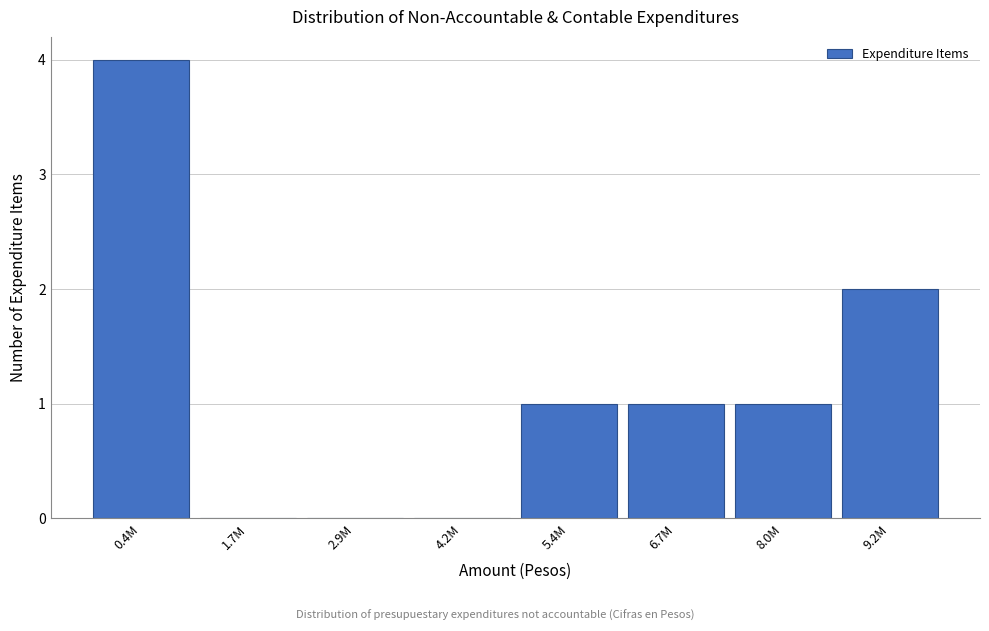

Reading left to right, extract all data points from this chart.

0.4M=4	1.7M=0	2.9M=0	4.2M=0	5.4M=1	6.7M=1	8.0M=1	9.2M=2